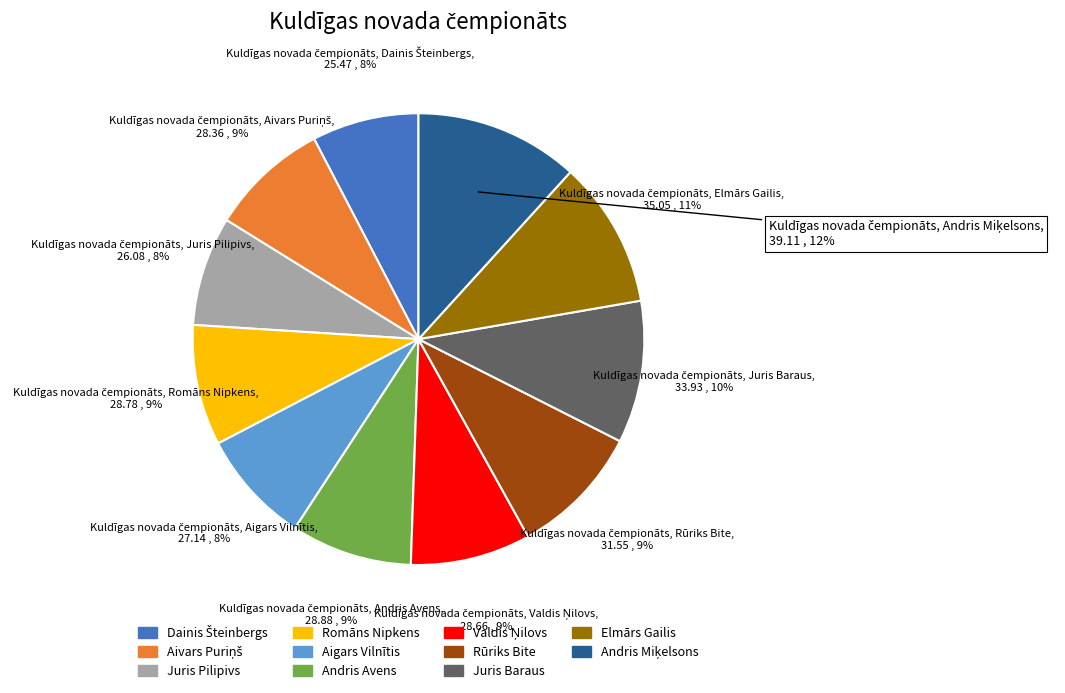

The Andris Avens slice represents 20% of the pie. True or false?

False